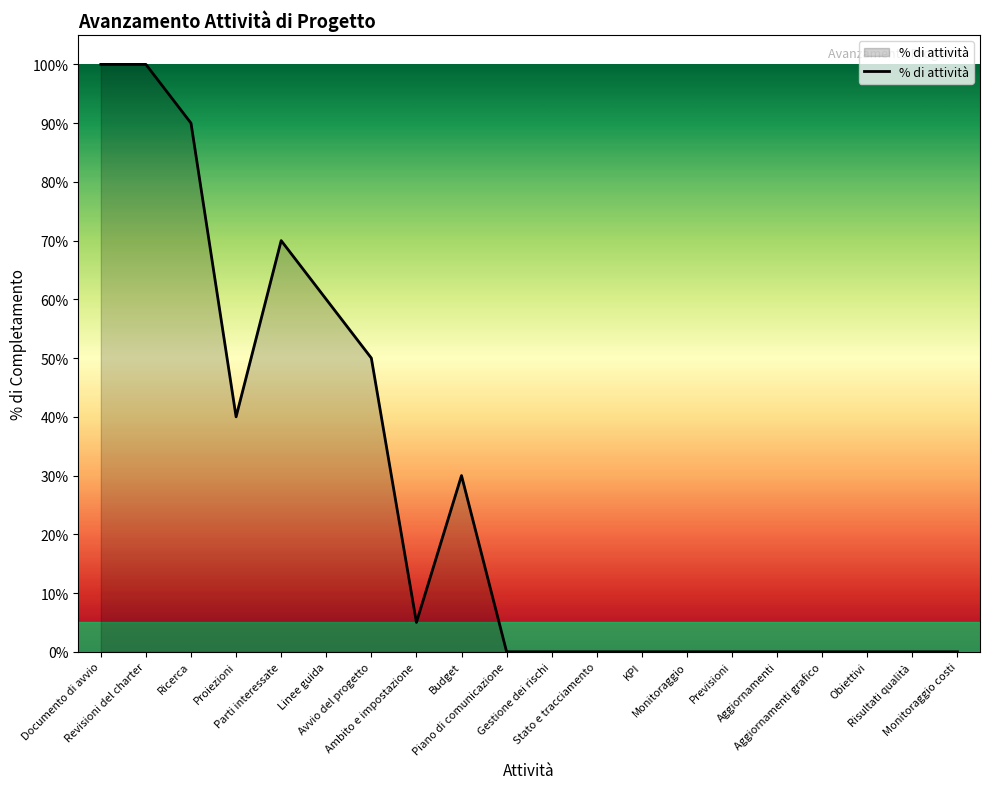

What is the label of the 12th point from the left?

Stato e tracciamento